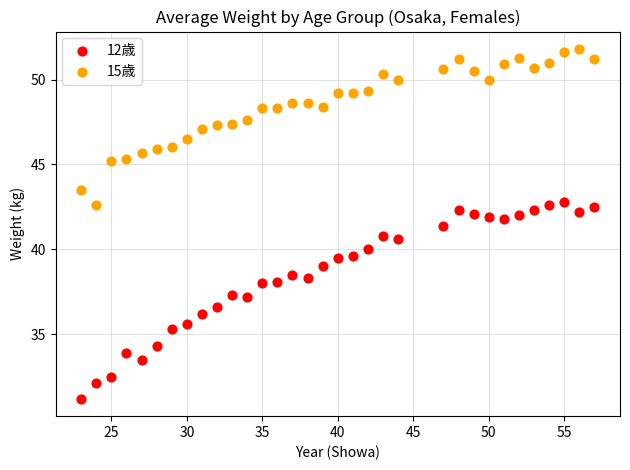

Across all data points, what is the range of Y values (max minus min)?

20.6